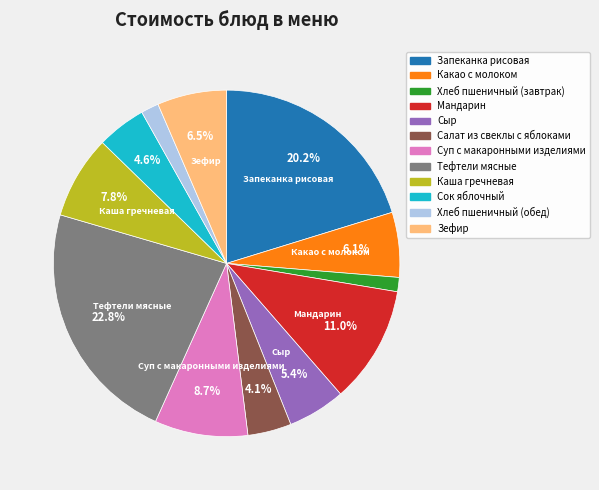

How many slices are in this pie chart?

12